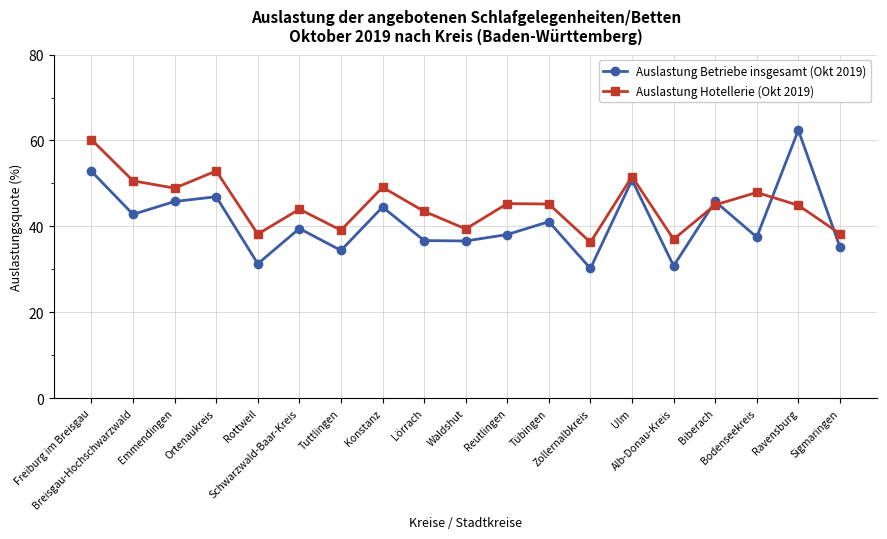

Which series has the largest total across all categories?

Auslastung Hotellerie (Okt 2019)